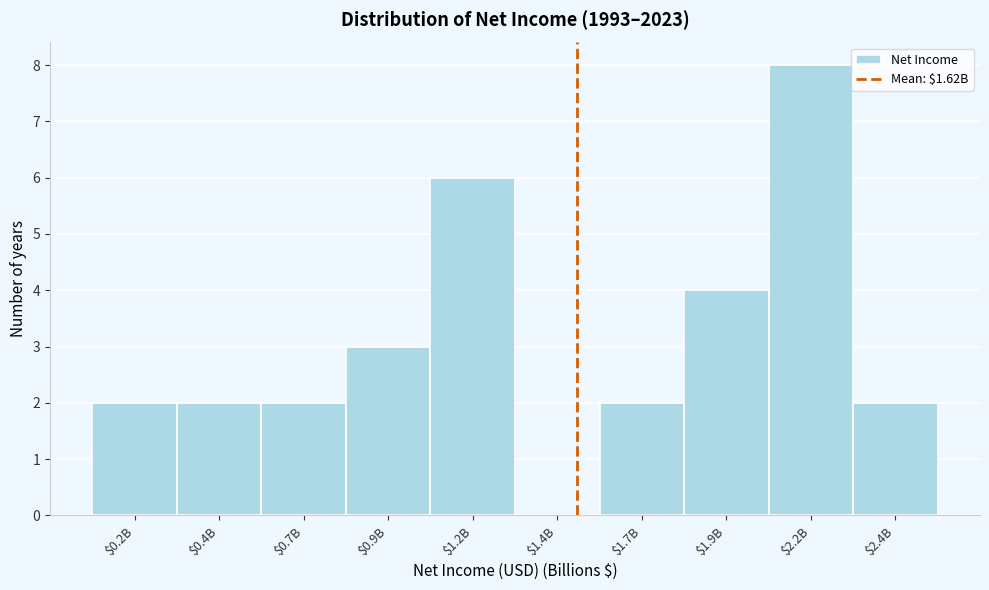

True or false: the data shows 3 at $2.2B.

False